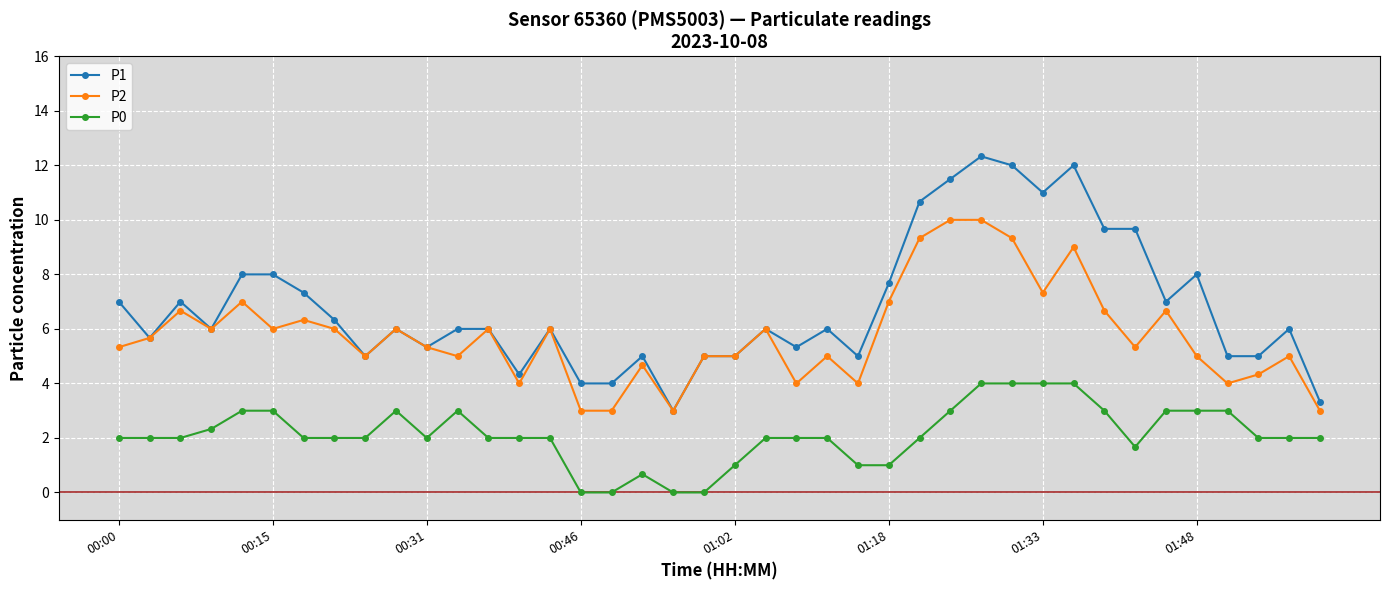

What are all the series names shown in the legend?

P1, P2, P0